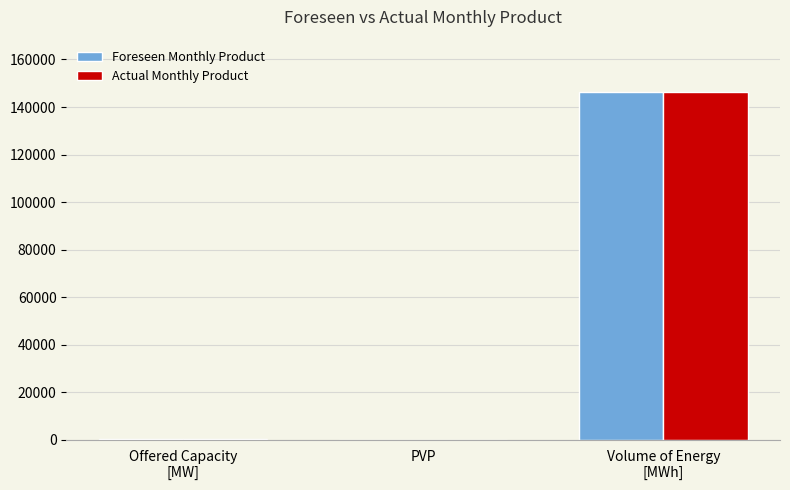

What is the highest value of the Actual Monthly Product series?

146370